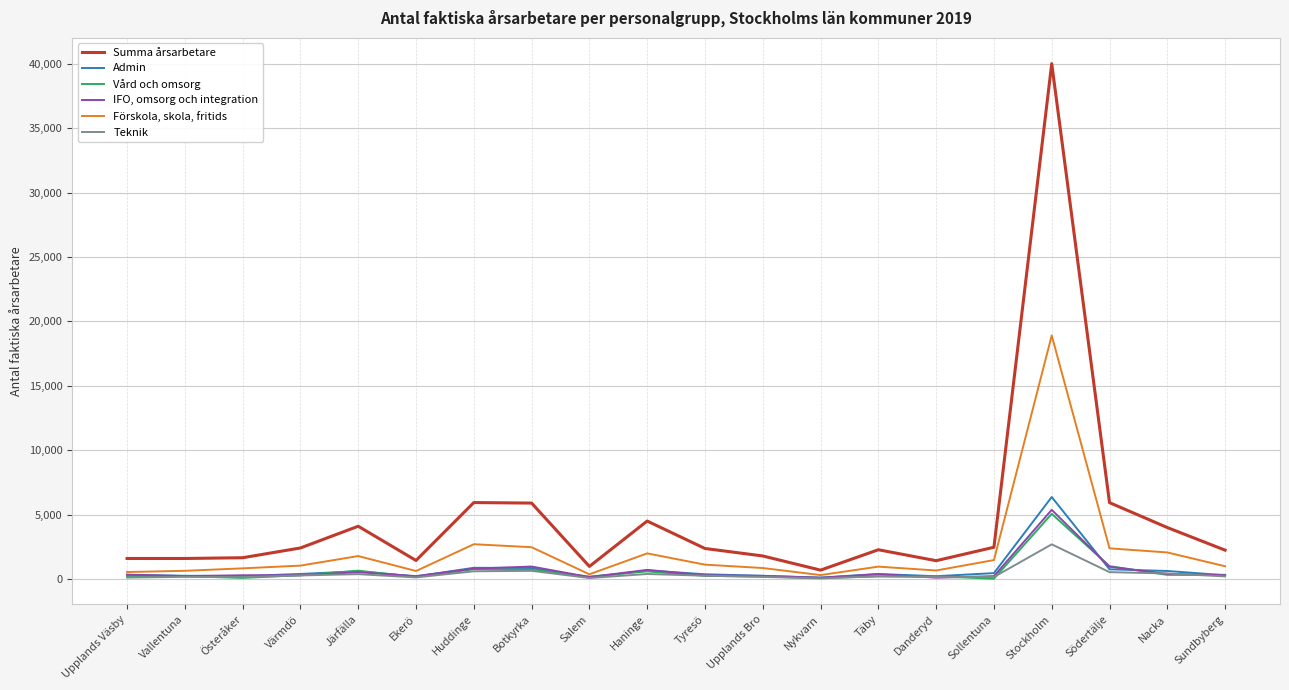

How many categories are shown in the chart?

20